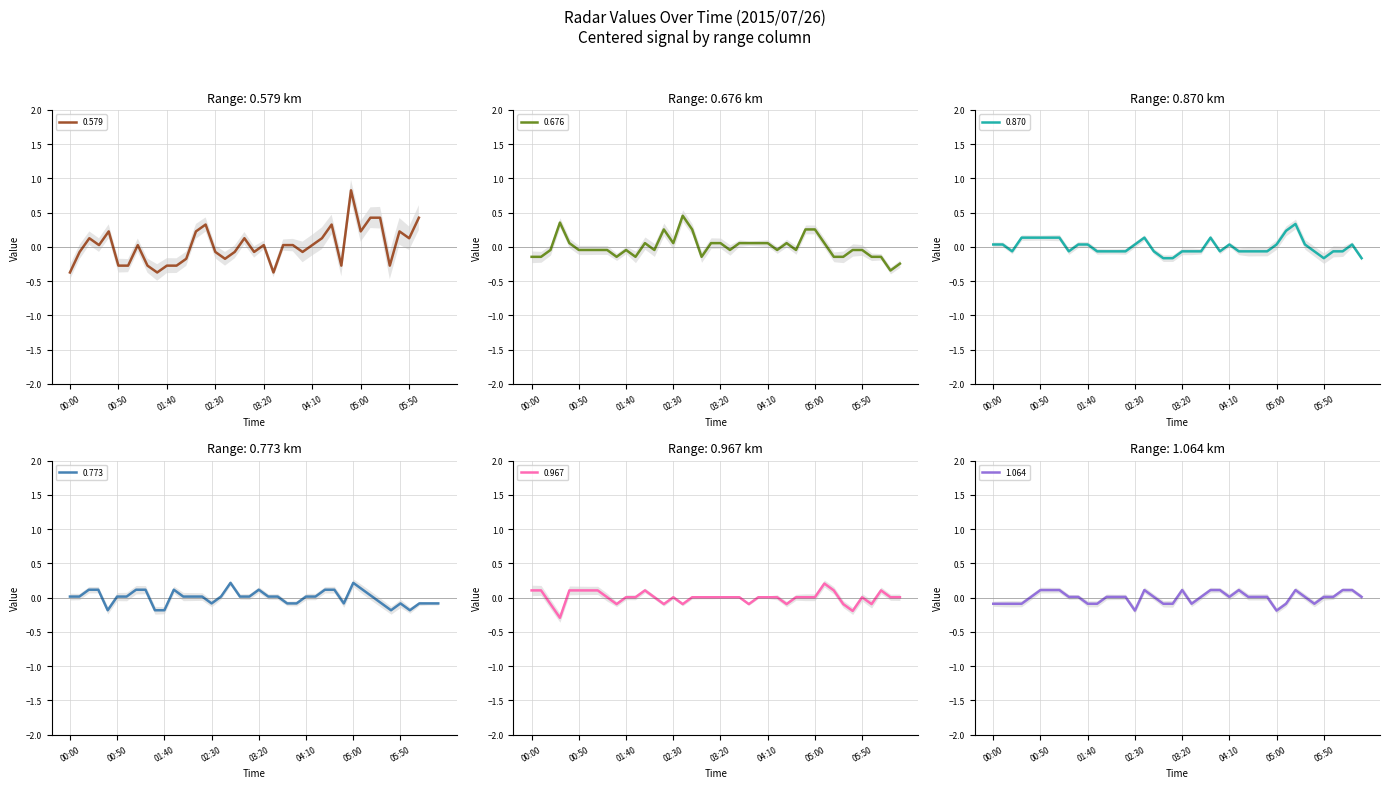

Which series ends up on top after the final intersection of 0.967 and 1.064?

1.064